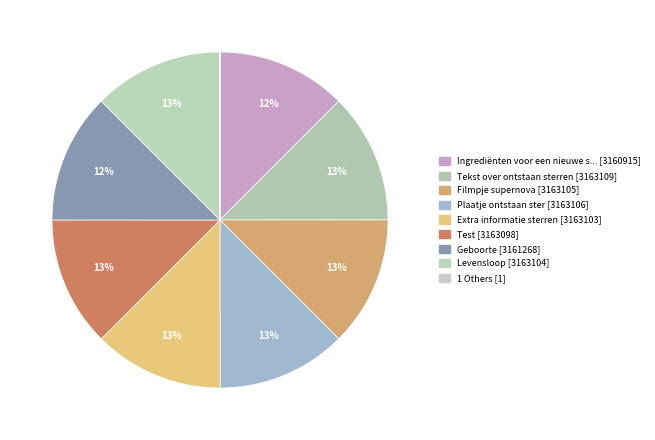

To the nearest percent, what is the average slice percentage?

11%